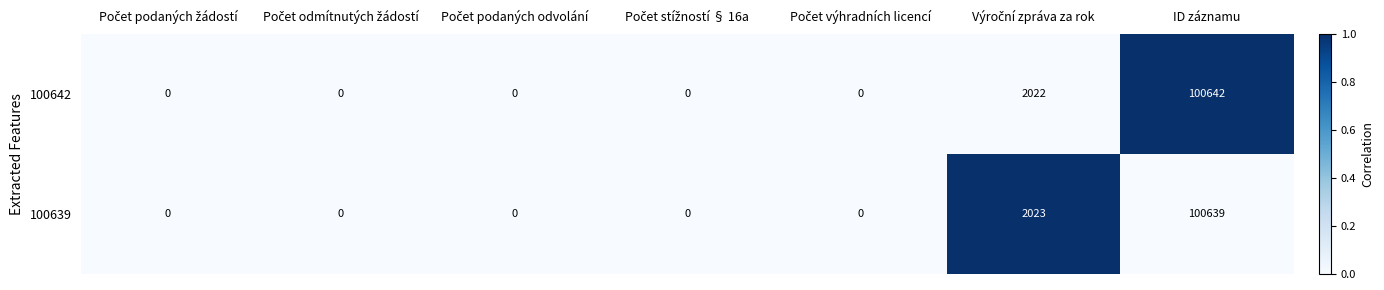

What is the highest value of the 100639 series?

100639